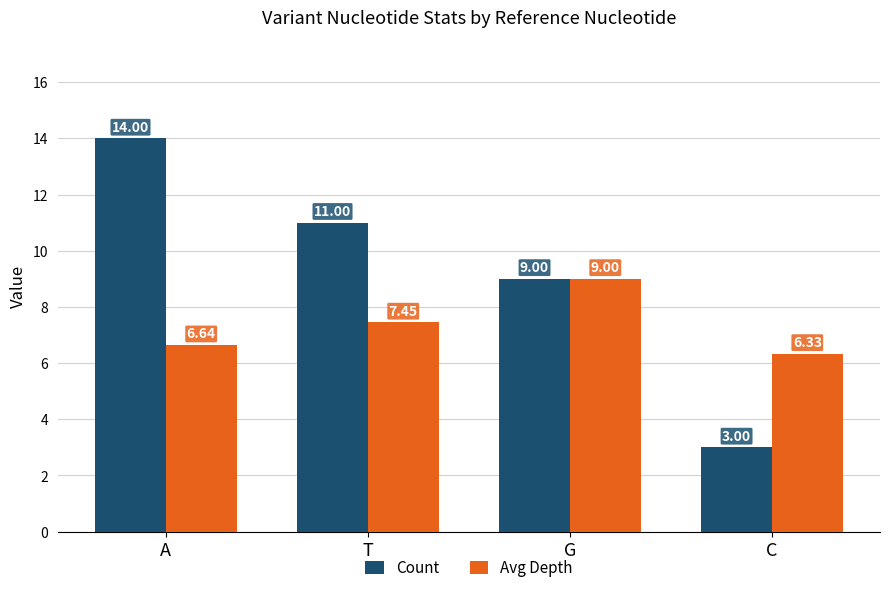

What is the value of the Count bar at the 1st from the left?

14.0